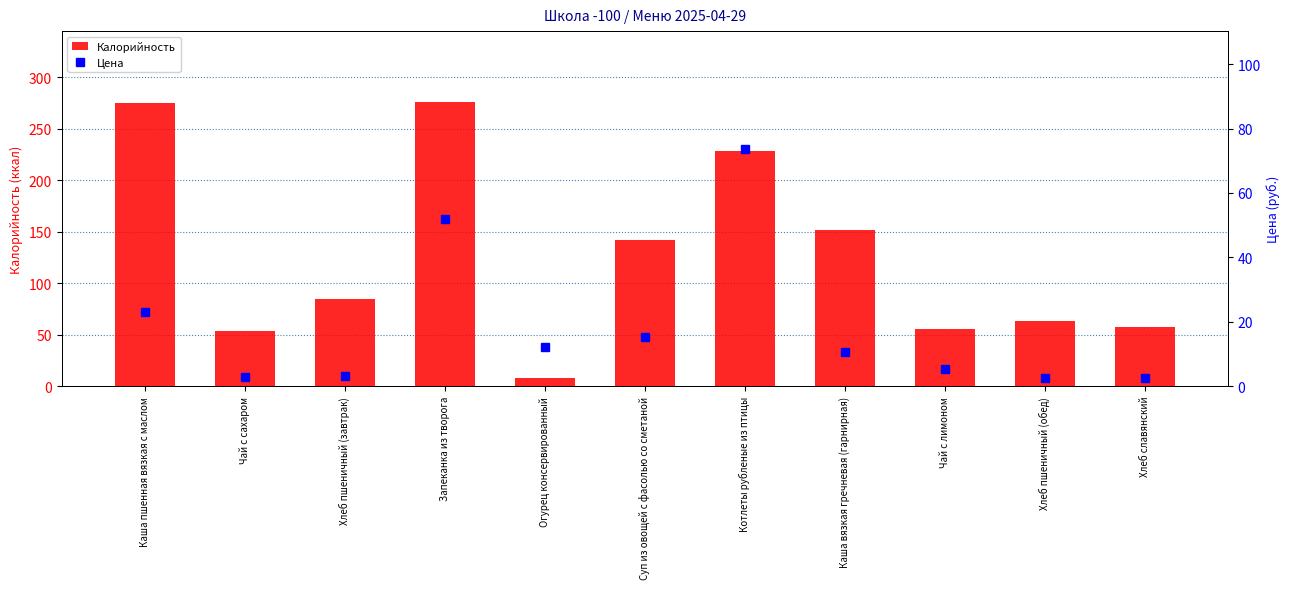

How many groups of bars are there?

11